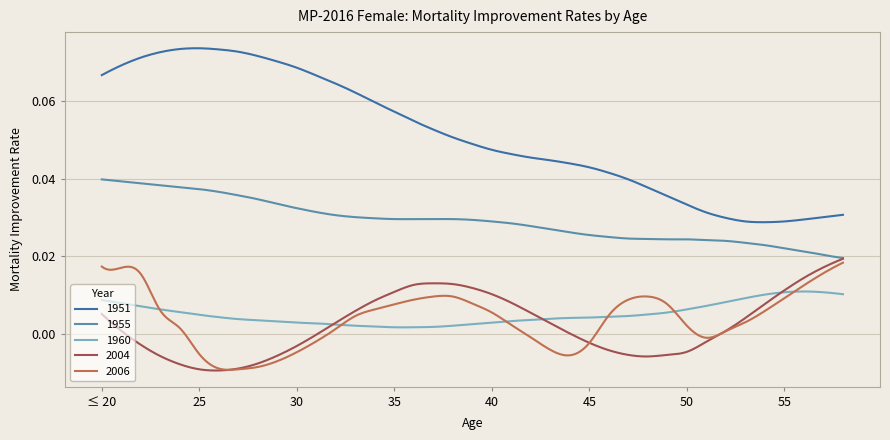

Which series has the largest total across all categories?

1951